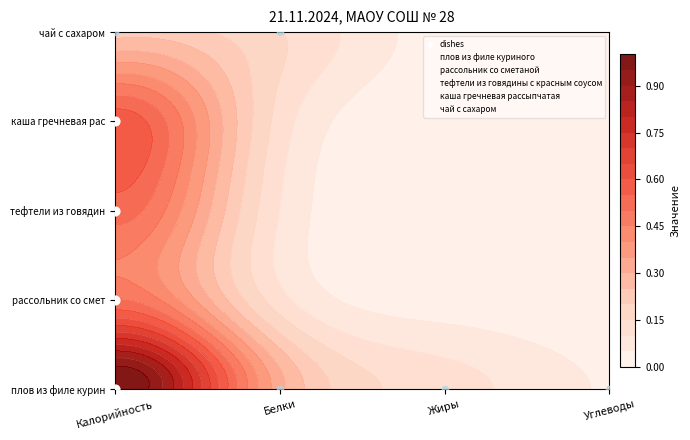

The чай с сахаром series shows 7 at Жиры. True or false?

False